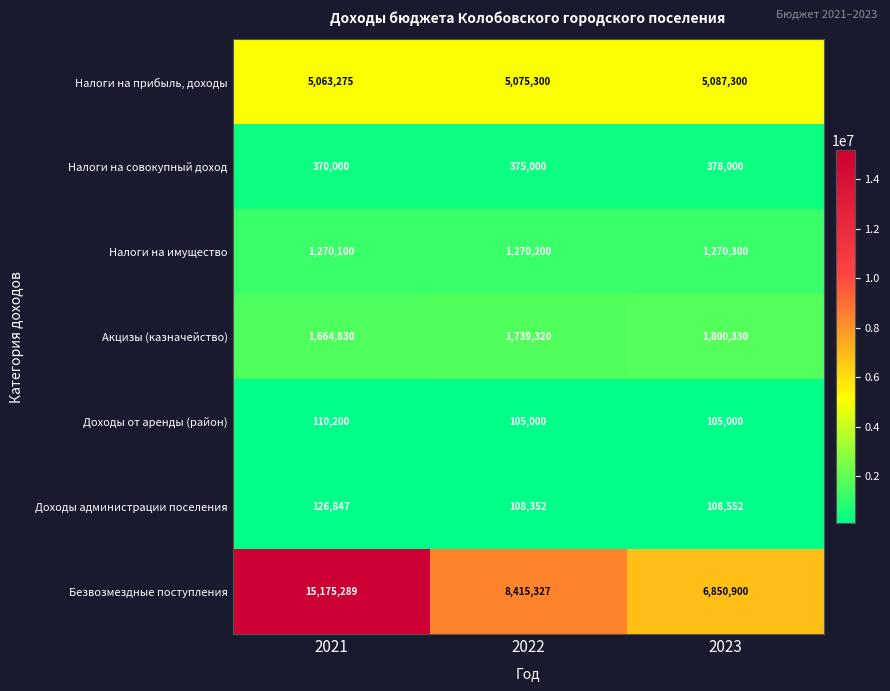

At how many categories does at least one series exceed 12419278?

1